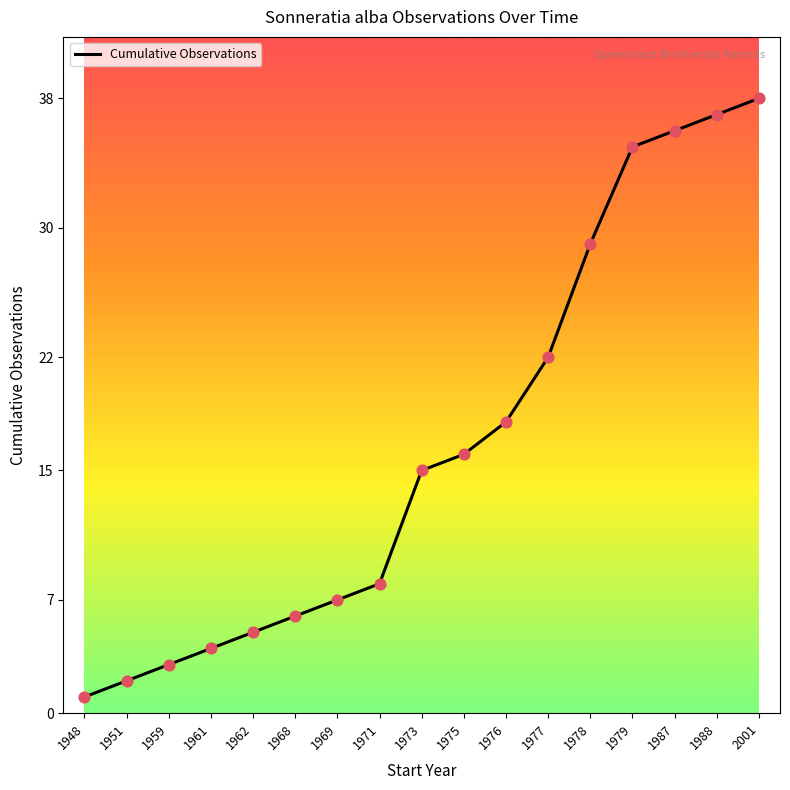

What is the ratio of the value at 1988 to the value at 1979?

1.1